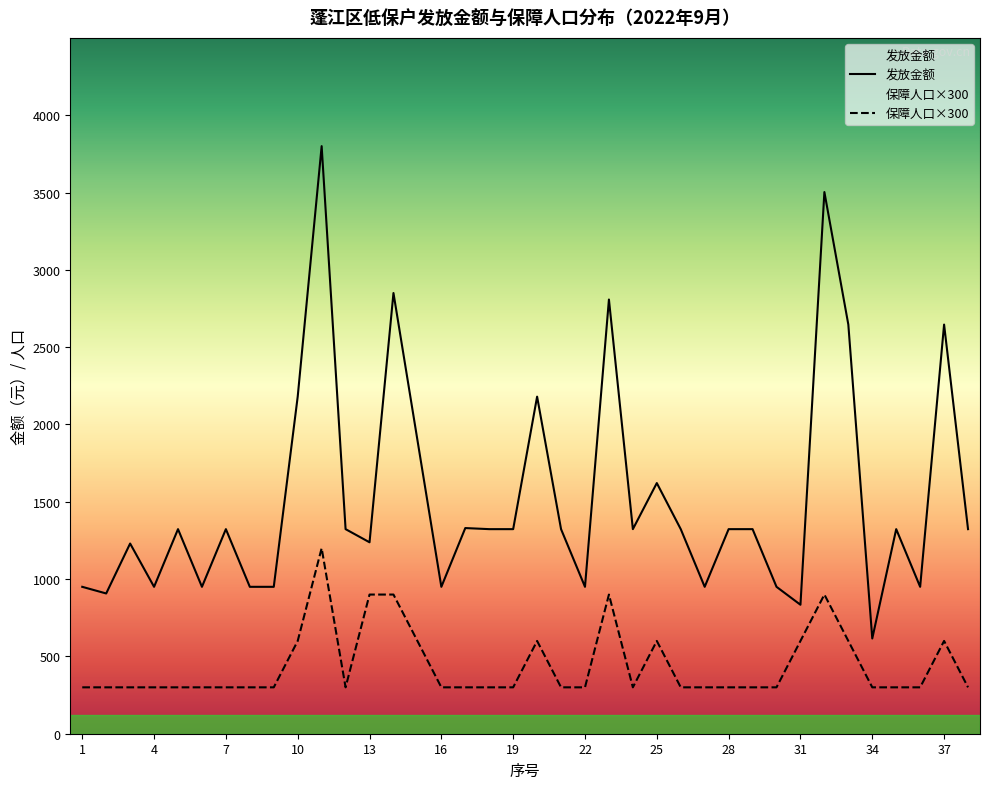

Where is 发放金额 nearest to the value 2208?

10